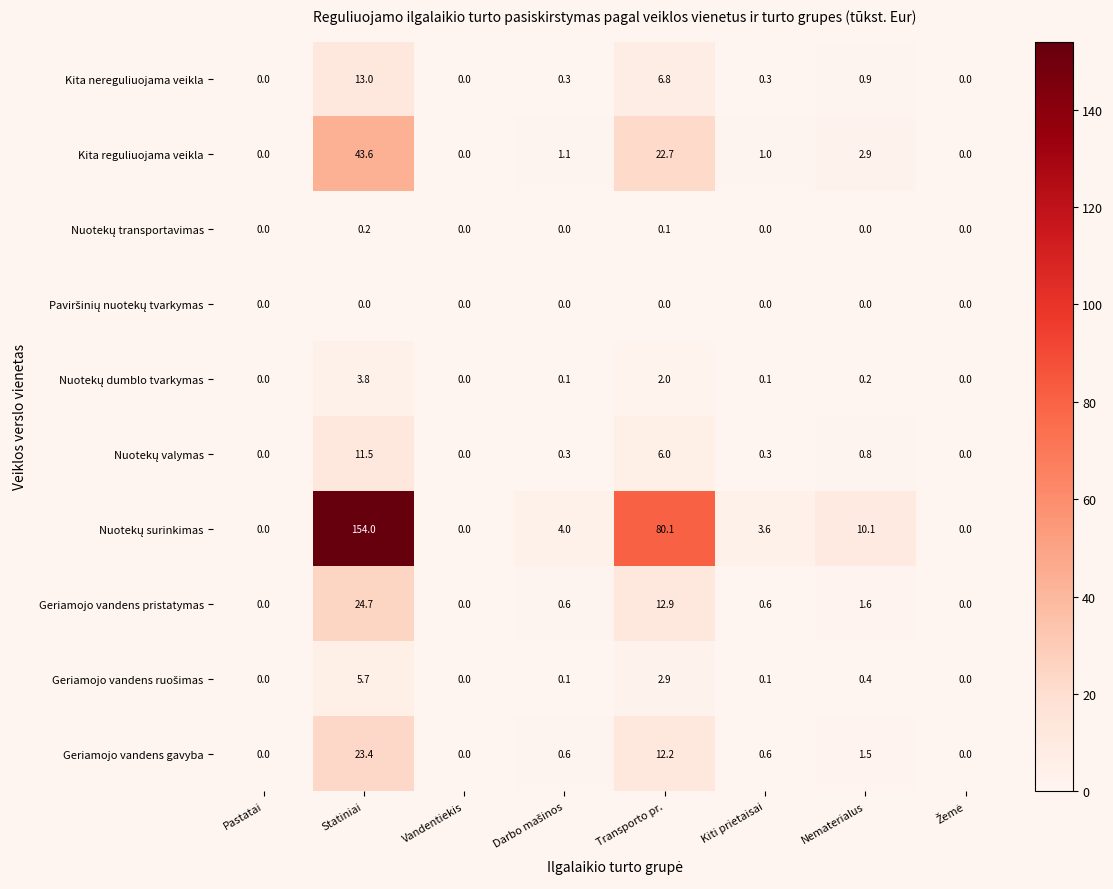

At which category is the sum across all series the highest?

Statiniai